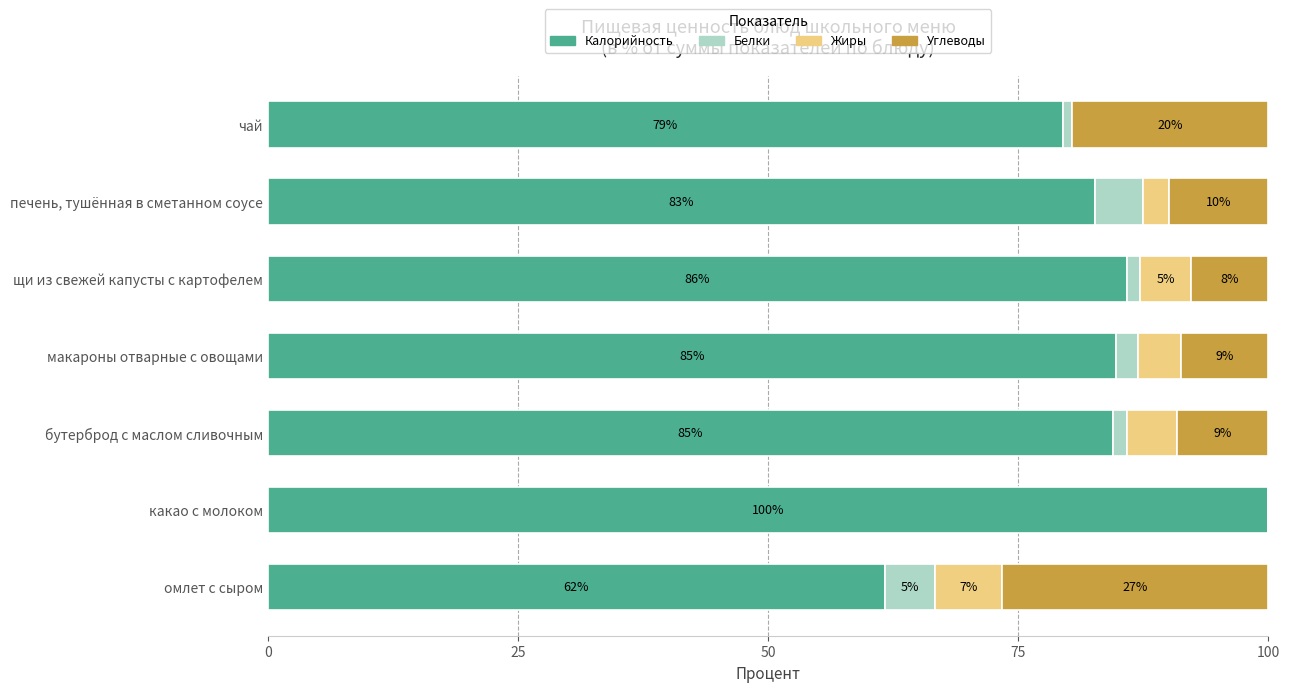

What is the total value across all series at макароны отварные с овощами?

100.0